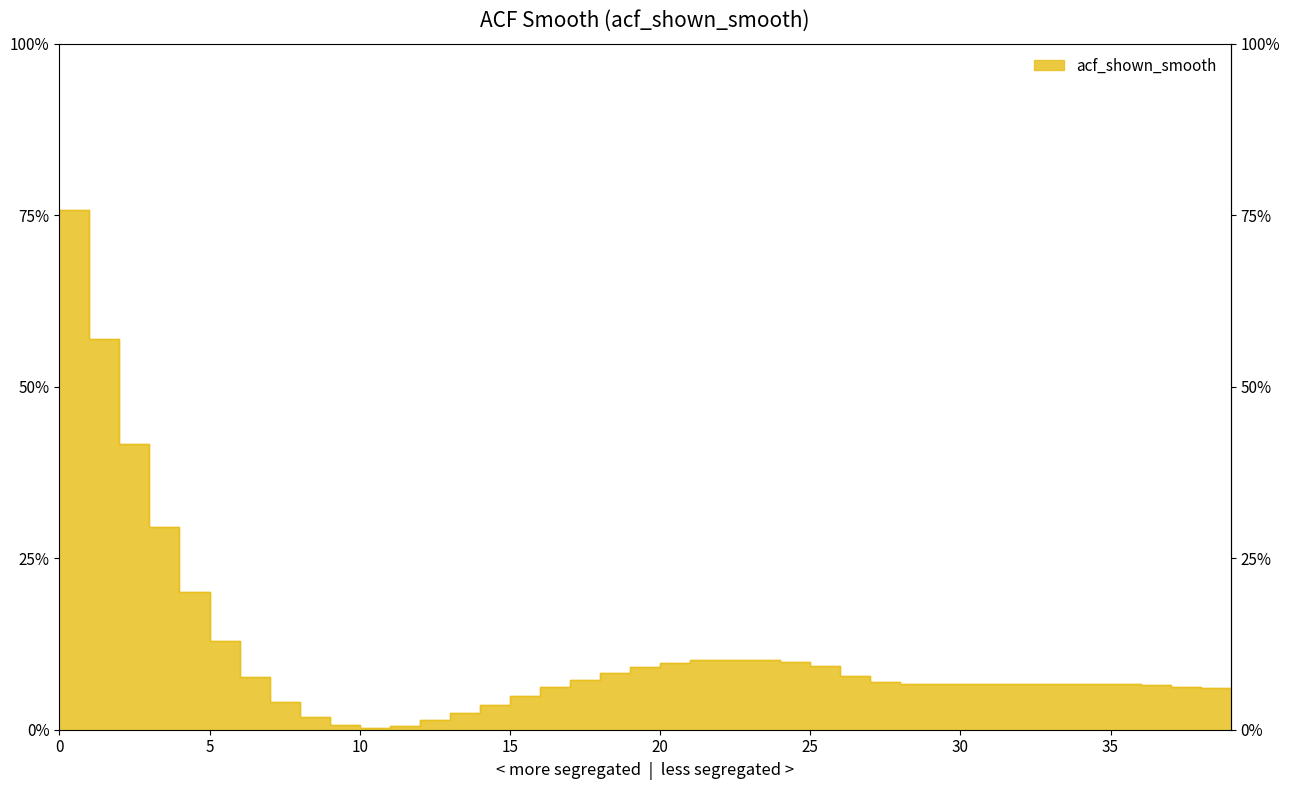

True or false: the data shows 0.2 at 5.

False